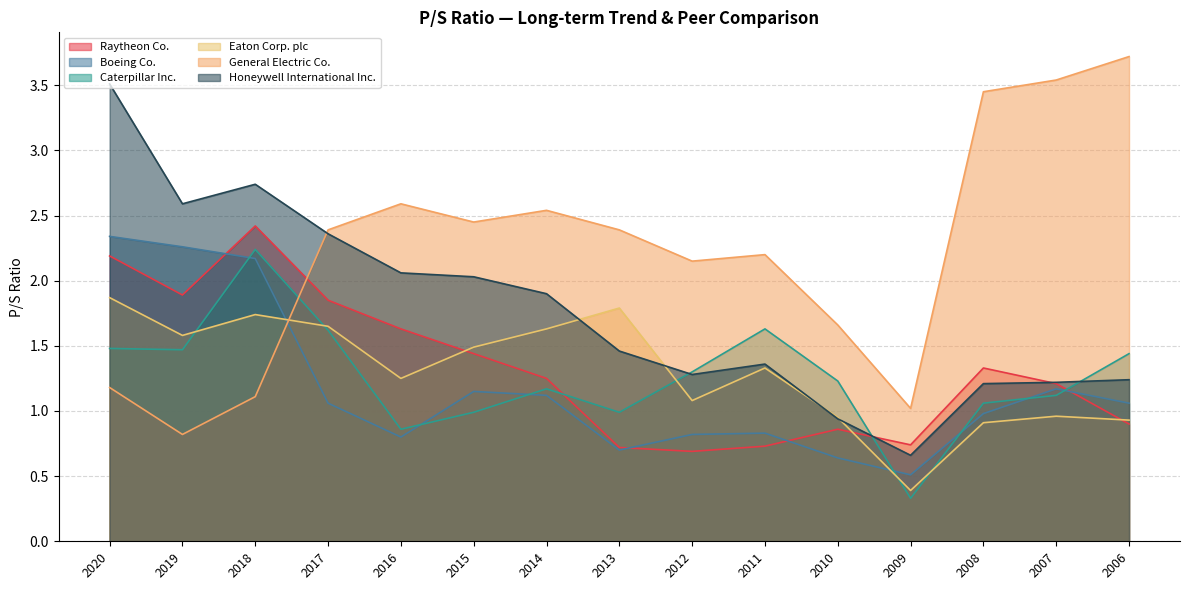

What is the average value of the Eaton Corp. plc series?

1.3